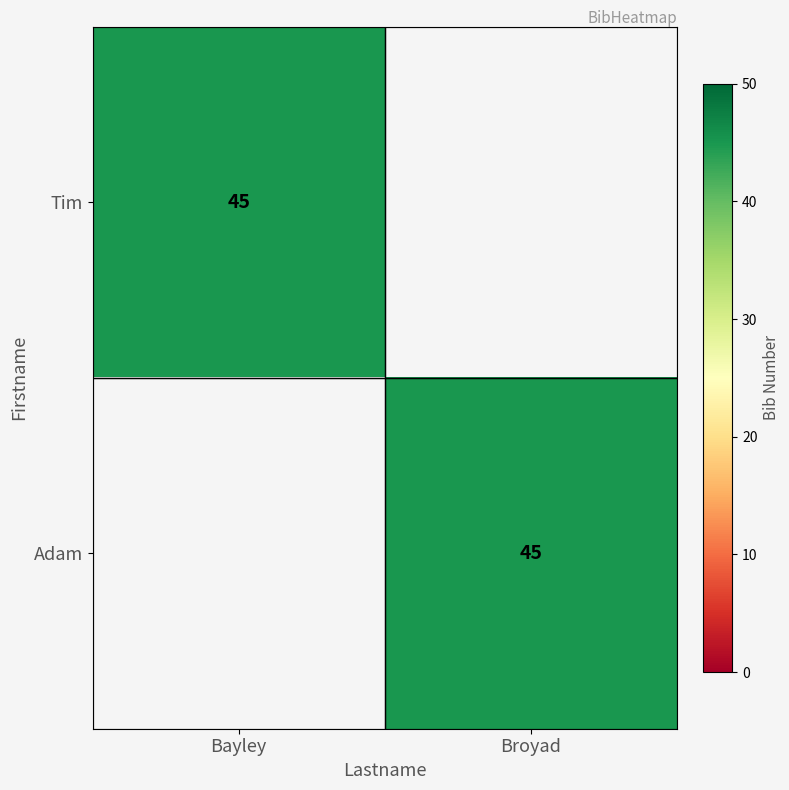

At which category is the sum across all series the highest?

Bayley